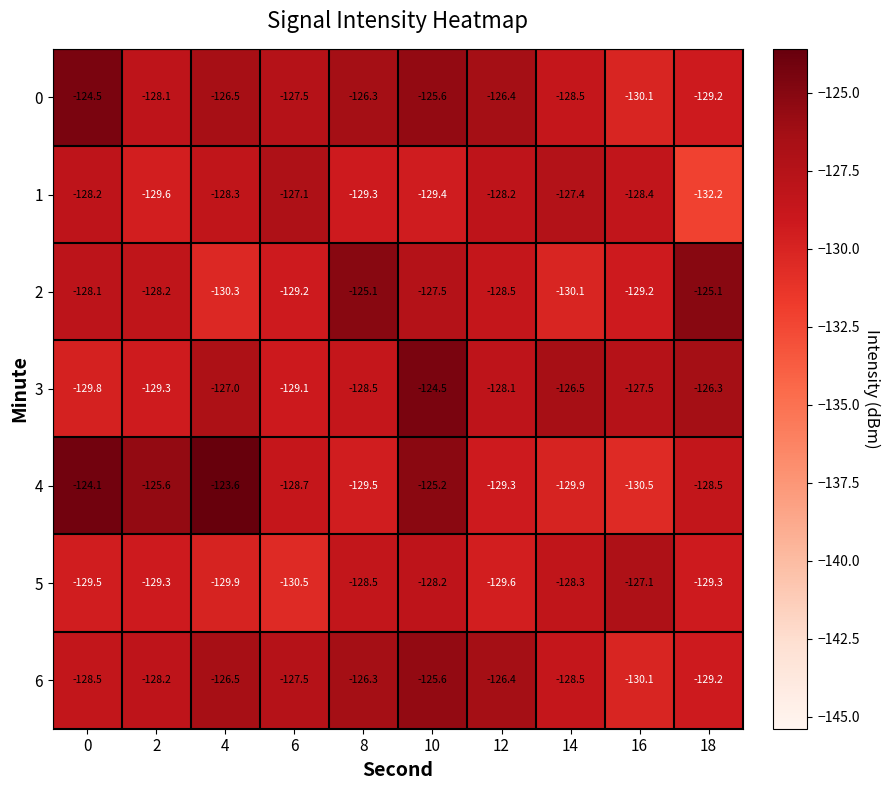

At how many categories does at least one series exceed -129?

10